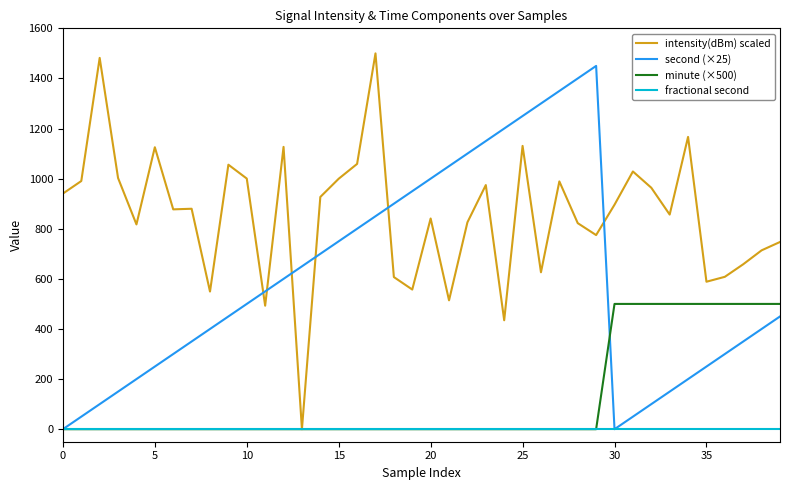

What is the sum of all second (×25) values?

24000.0